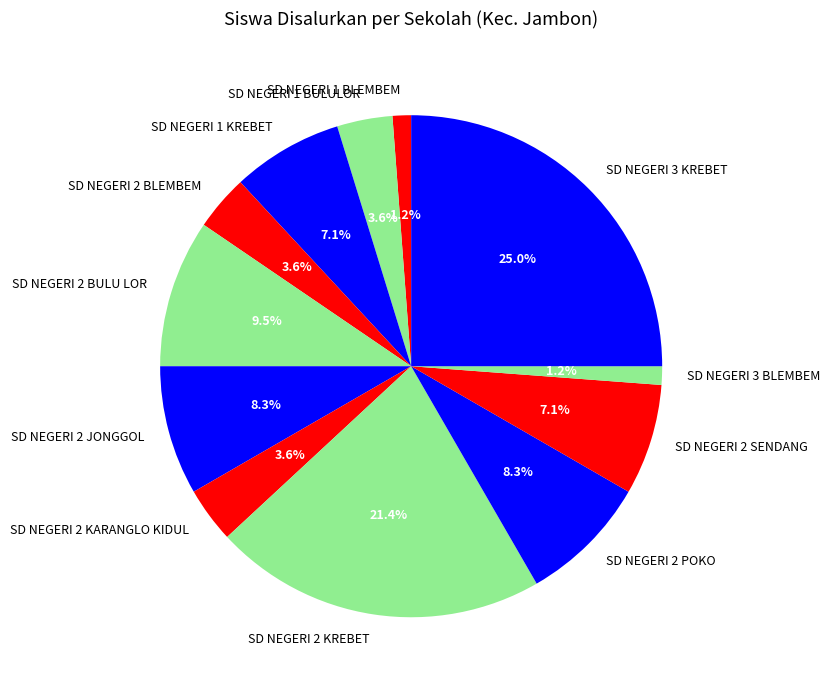

How many segments does this pie chart have?

12